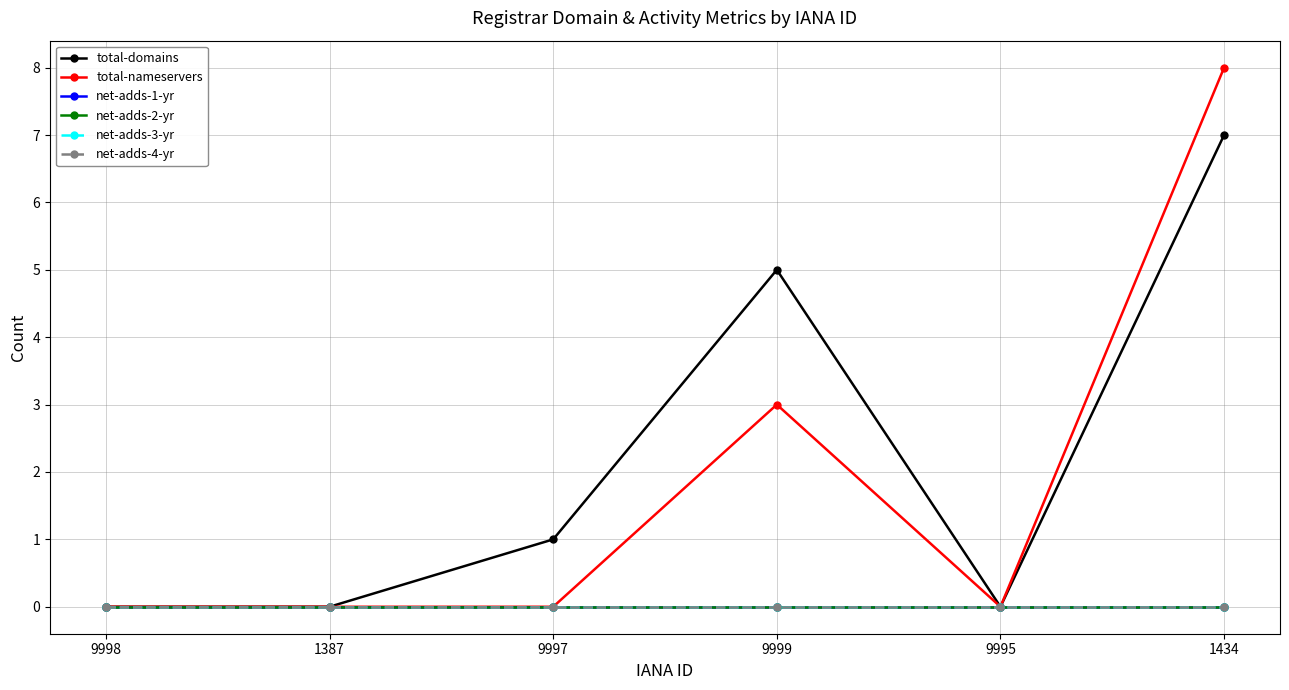

Reading left to right, transcribe all the data shown in this chart.

total-domains: 0	0	1	5	0	7
total-nameservers: 0	0	0	3	0	8
net-adds-1-yr: 0	0	0	0	0	0
net-adds-2-yr: 0	0	0	0	0	0
net-adds-3-yr: 0	0	0	0	0	0
net-adds-4-yr: 0	0	0	0	0	0